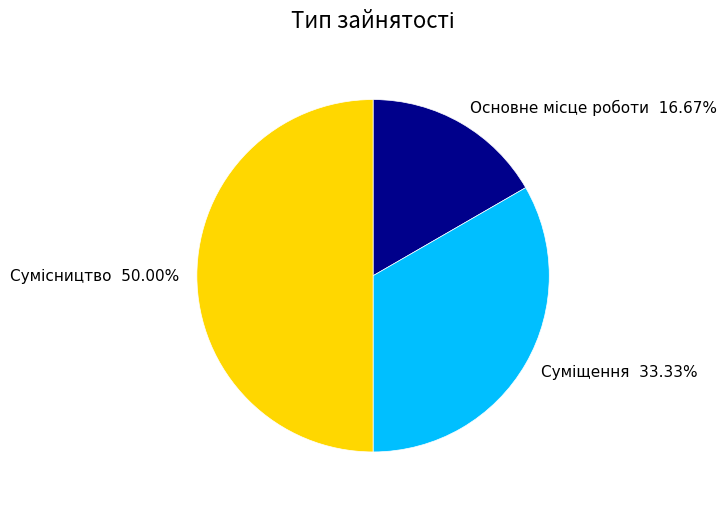

The Основне місце роботи slice represents 30% of the pie. True or false?

False